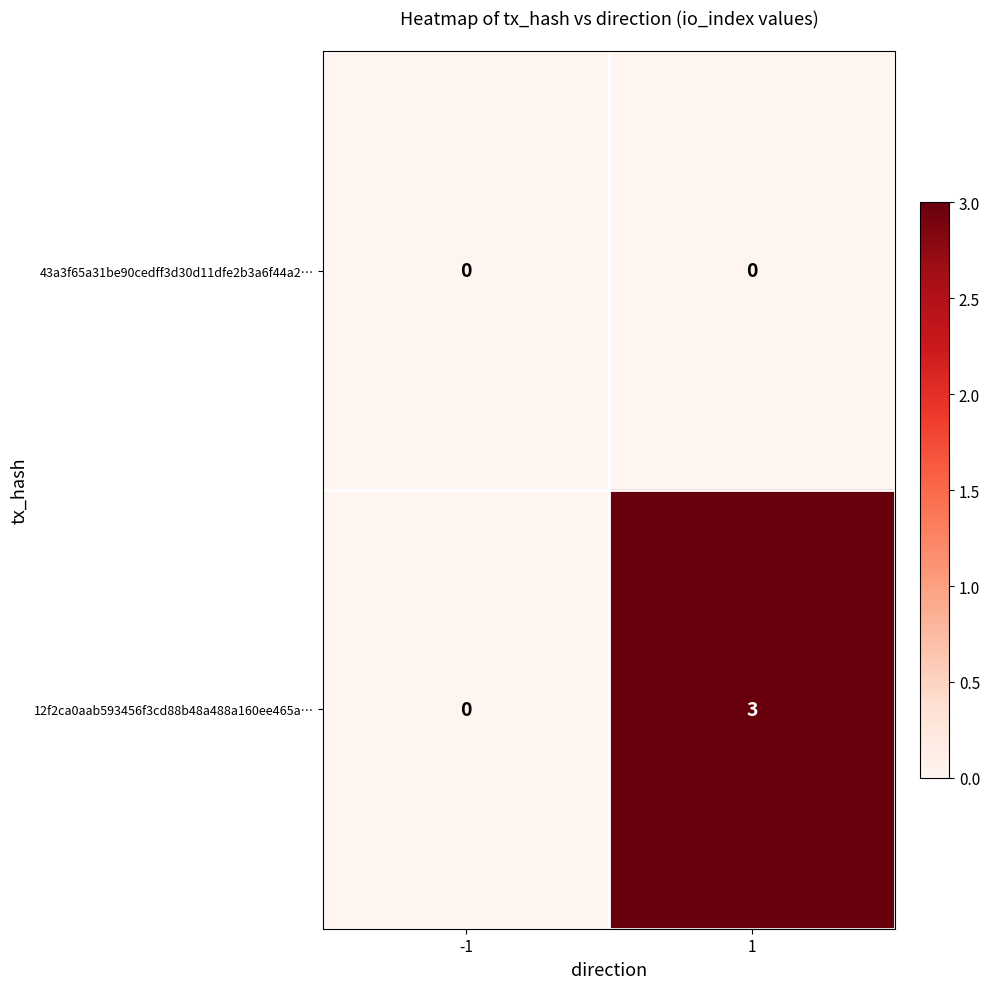

Reading left to right, extract all data points from this chart.

43a3f65a31be90cedff3d30d11dfe2b3a6f44a2…: 0	0
12f2ca0aab593456f3cd88b48a488a160ee465a…: 0	3